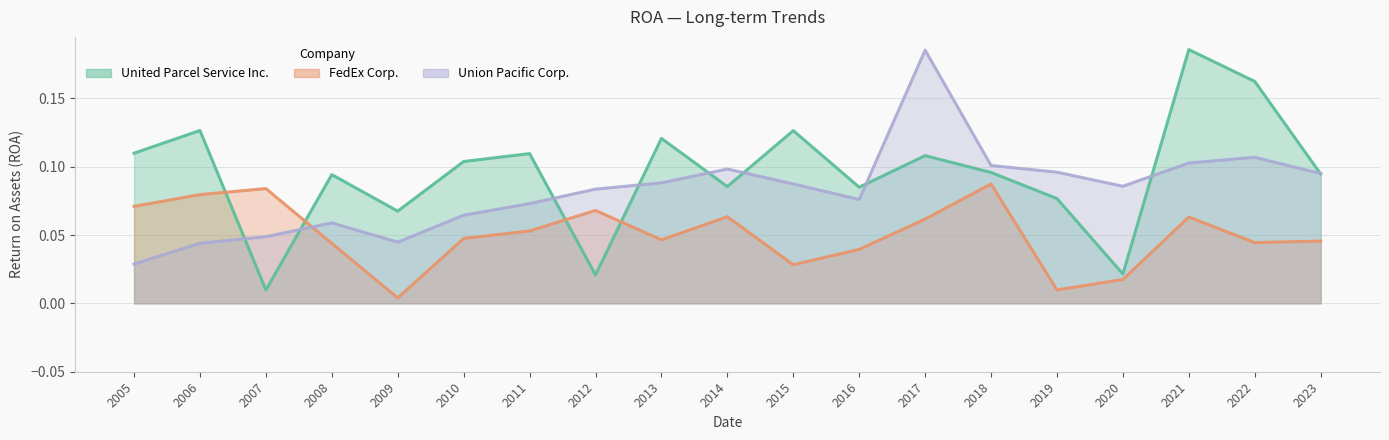

Reading left to right, list all the values displayed in this chart.

United Parcel Service Inc.: 2005=0.1	2006=0.1	2007=0.0	2008=0.1	2009=0.1	2010=0.1	2011=0.1	2012=0.0	2013=0.1	2014=0.1	2015=0.1	2016=0.1	2017=0.1	2018=0.1	2019=0.1	2020=0.0	2021=0.2	2022=0.2	2023=0.1
FedEx Corp.: 2005=0.1	2006=0.1	2007=0.1	2008=0.0	2009=0.0	2010=0.0	2011=0.1	2012=0.1	2013=0.0	2014=0.1	2015=0.0	2016=0.0	2017=0.1	2018=0.1	2019=0.0	2020=0.0	2021=0.1	2022=0.0	2023=0.0
Union Pacific Corp.: 2005=0.0	2006=0.0	2007=0.0	2008=0.1	2009=0.0	2010=0.1	2011=0.1	2012=0.1	2013=0.1	2014=0.1	2015=0.1	2016=0.1	2017=0.2	2018=0.1	2019=0.1	2020=0.1	2021=0.1	2022=0.1	2023=0.1